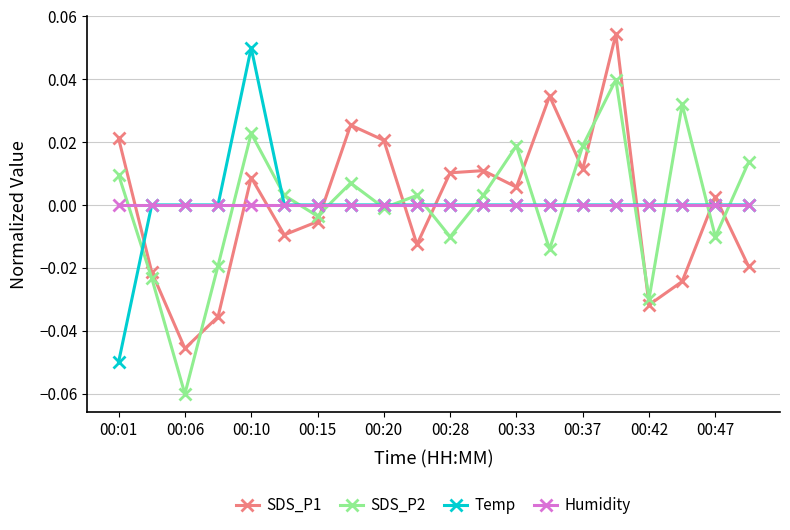

How many values in the SDS_P1 series exceed 0?

11